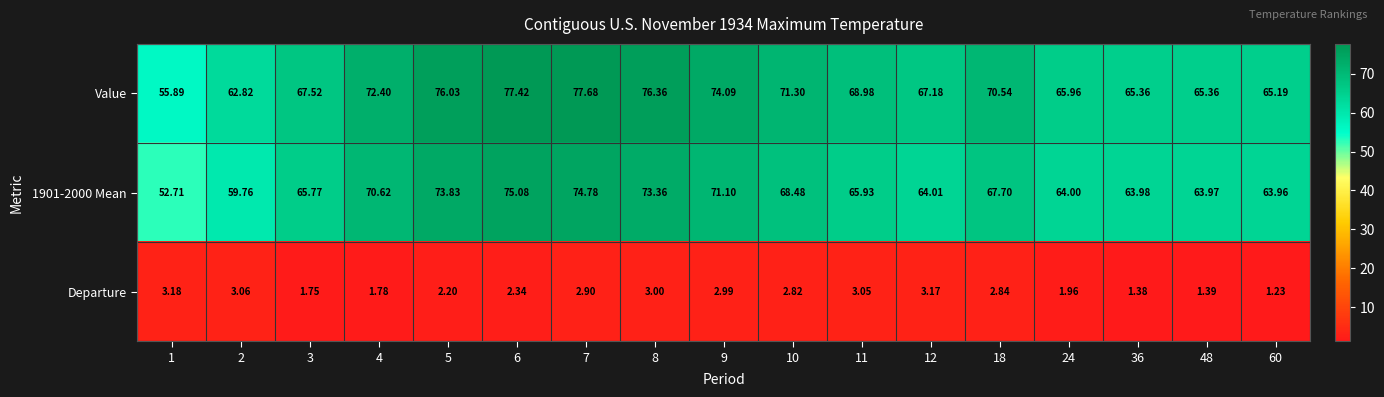

Which series has the widest spread of values?

1901-2000 Mean